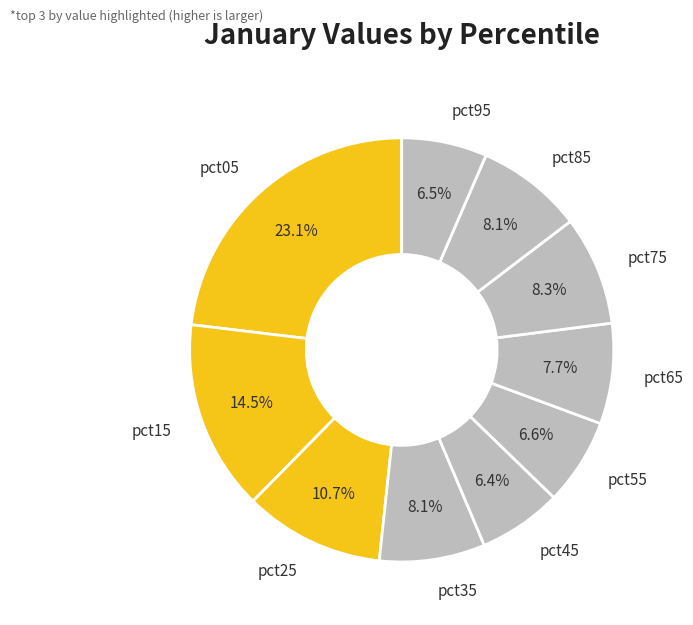

Which slice is the largest?

pct05